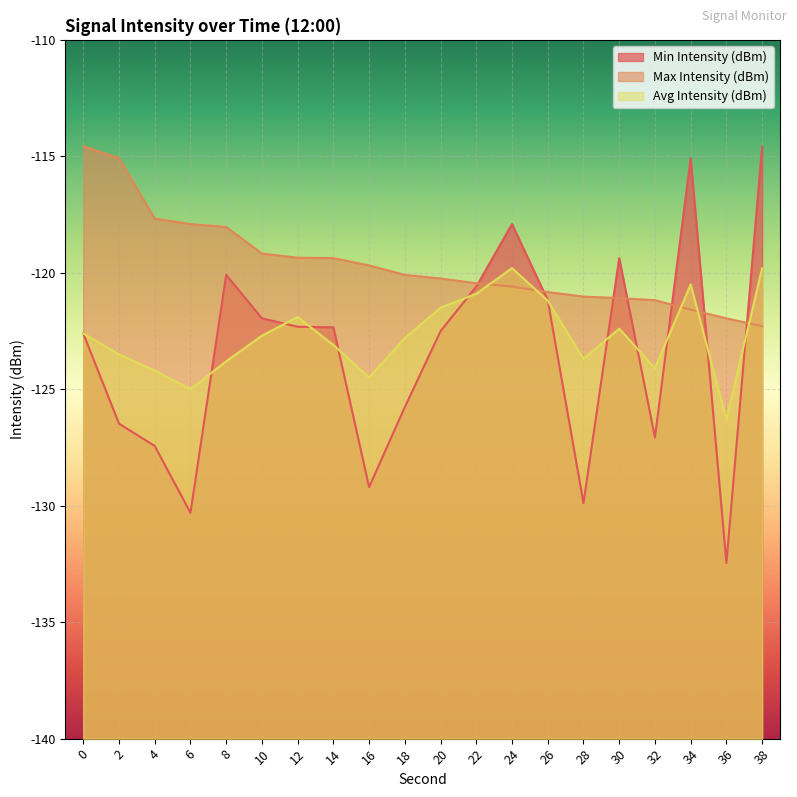

How many interior local valleys does the Min Intensity (dBm) series have?

5